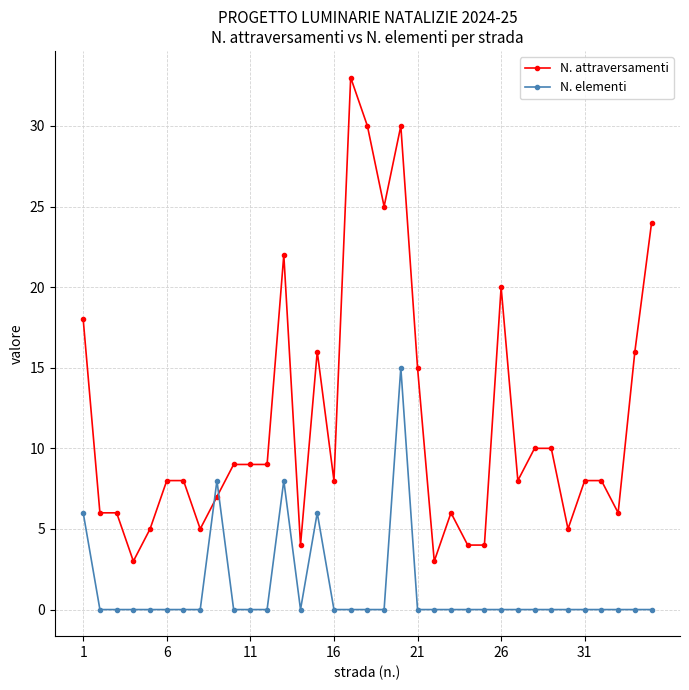

Which series ends up on top after the final intersection of N. attraversamenti and N. elementi?

N. attraversamenti